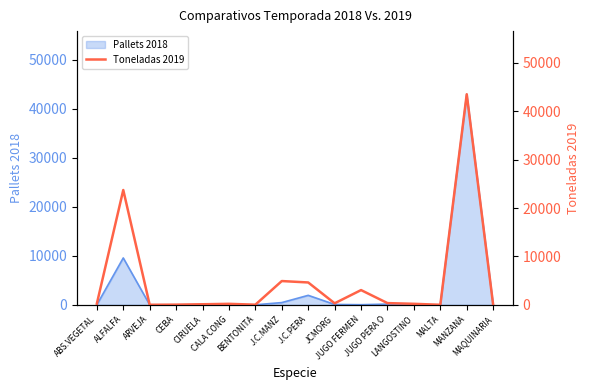

What is the difference between the second highest and second lowest values?

23732